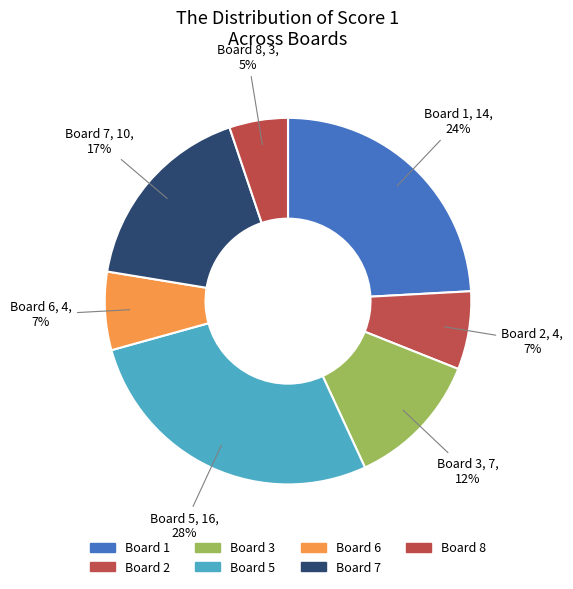

Is there any slice that represents more than half of the pie?

No